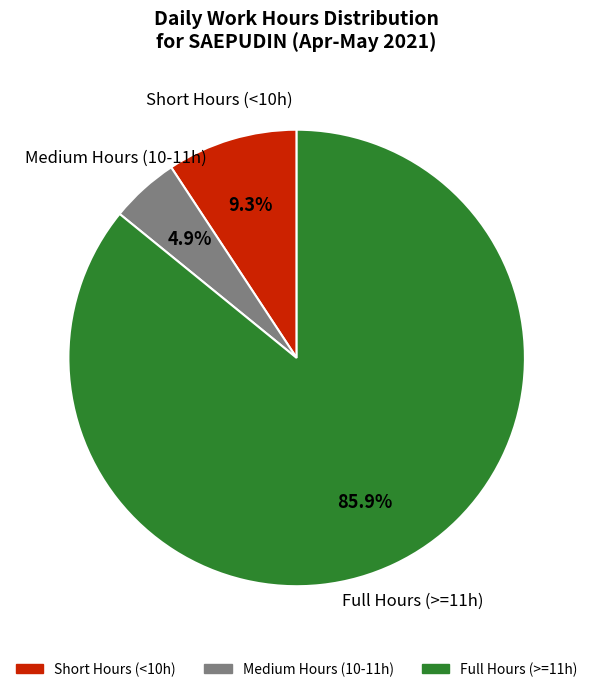

Does any single category account for the majority?

Yes